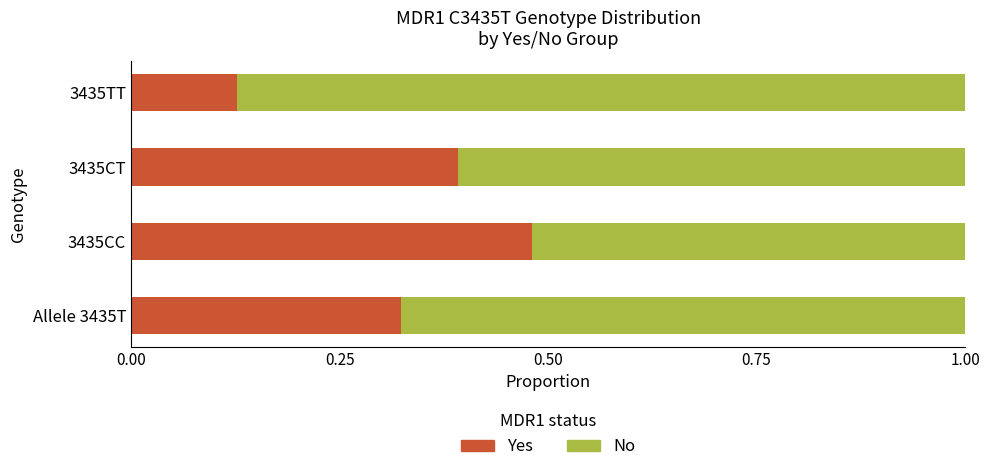

Count the Yes values in the range 0 to 1.

4